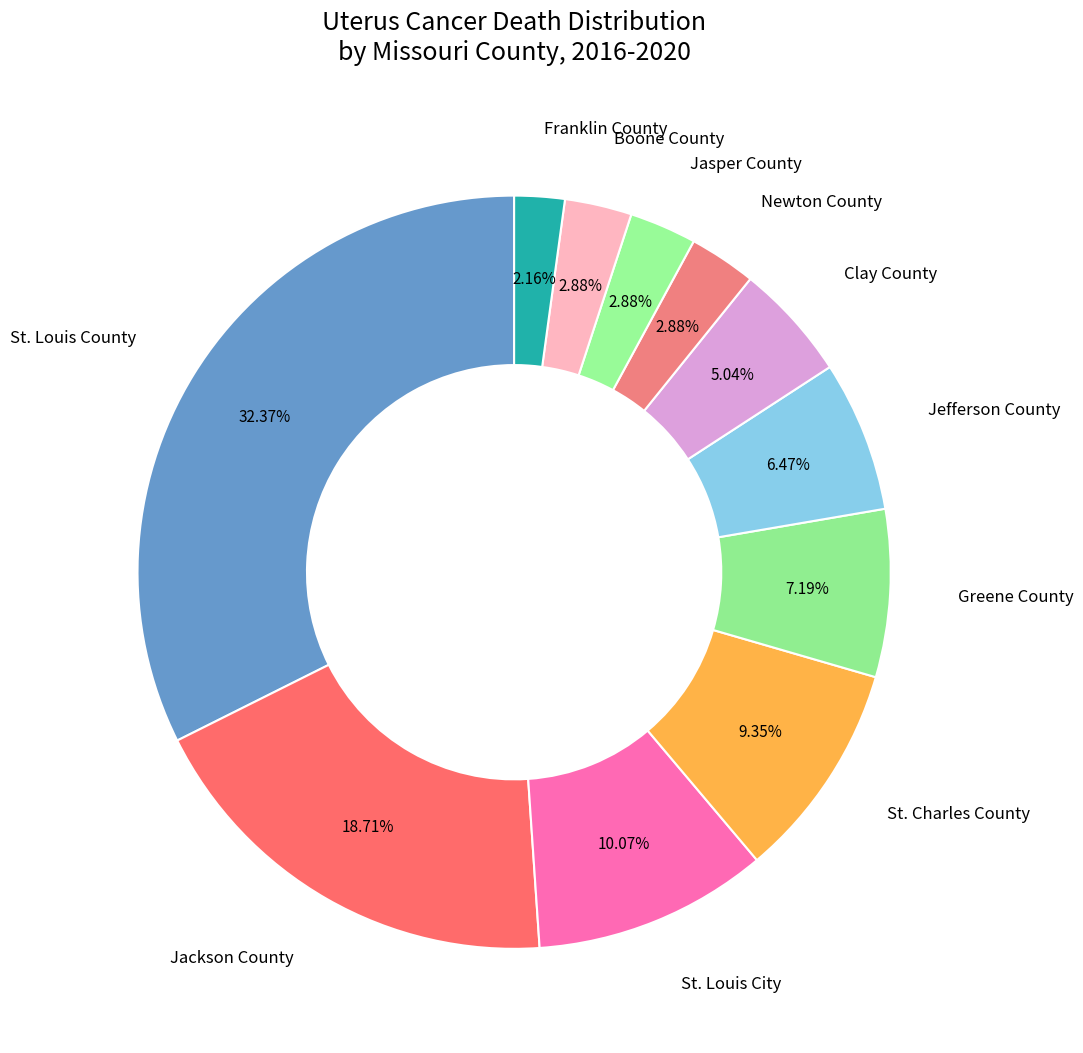

What is the smallest slice in the pie chart?

Franklin County